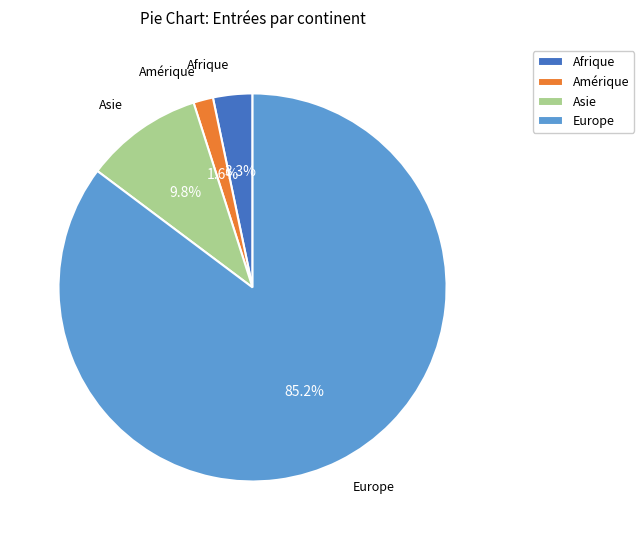

Count the number of slices in the pie.

4